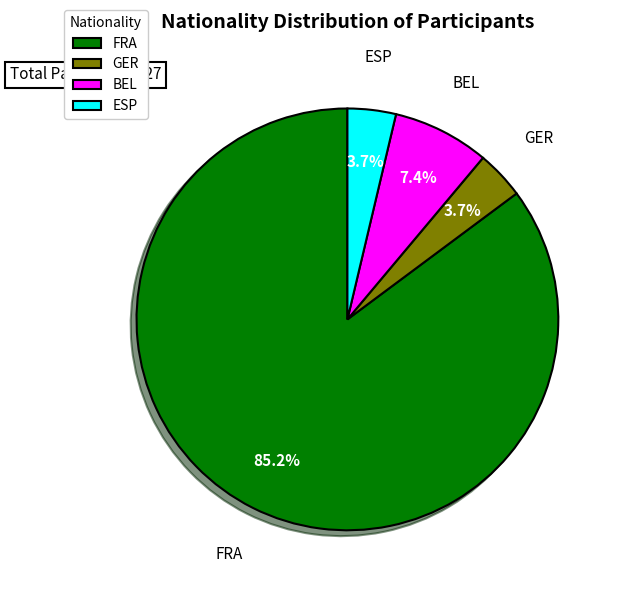

To the nearest percent, what percentage of the pie is GER?

4%